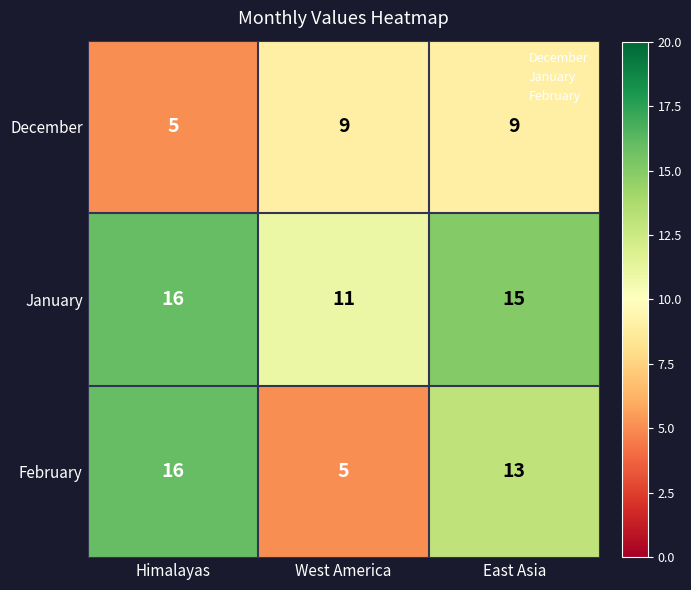

Which series has the largest total across all categories?

January